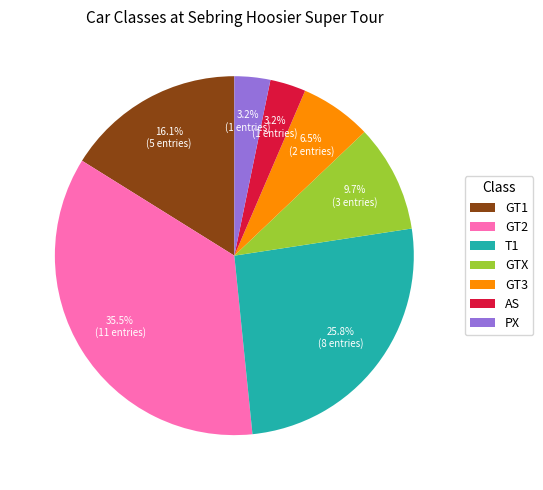

Between GTX and AS, which is larger?

GTX